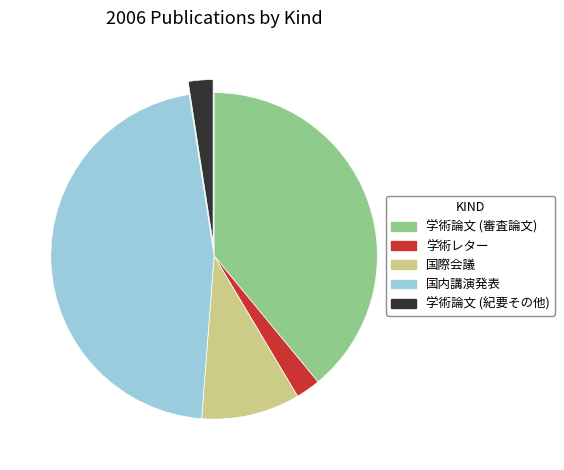

Combined, do 学術論文 (紀要その他) and 国際会議 account for over 50%?

No